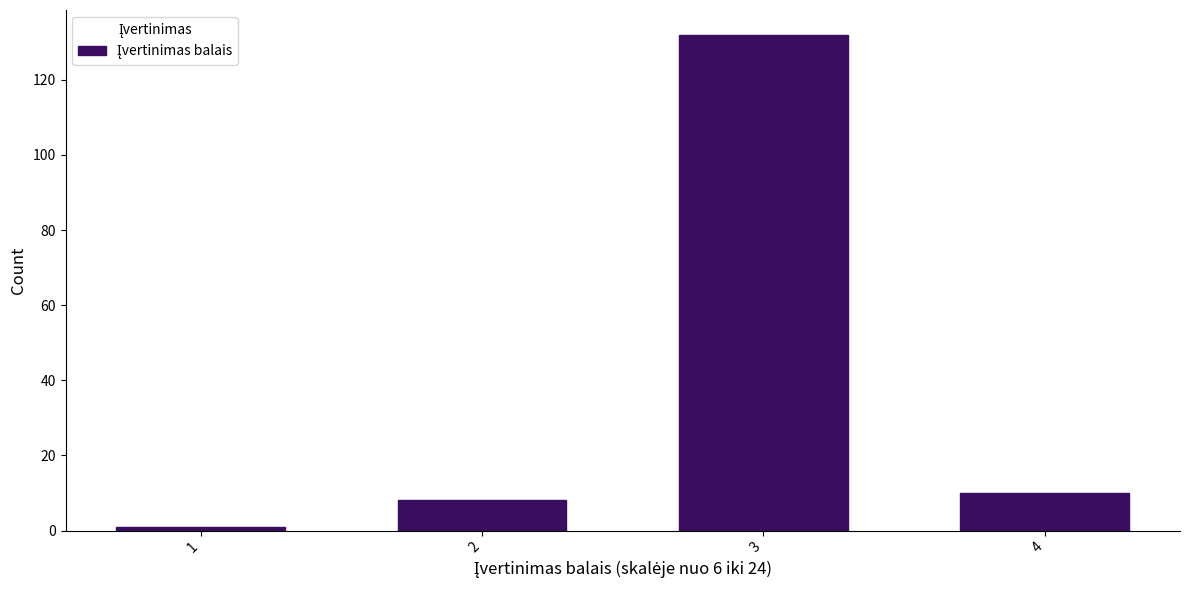

Reading left to right, list all the values displayed in this chart.

1	8	132	10